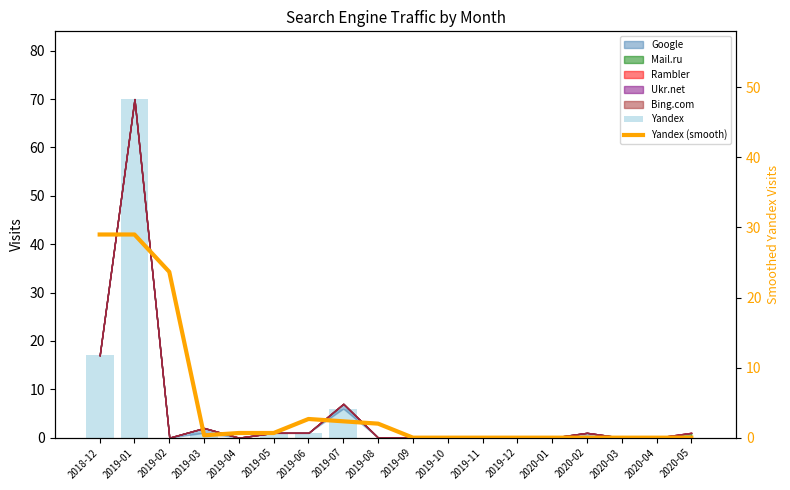

What is the difference between the second highest and second lowest values in the Yandex series?

17.0